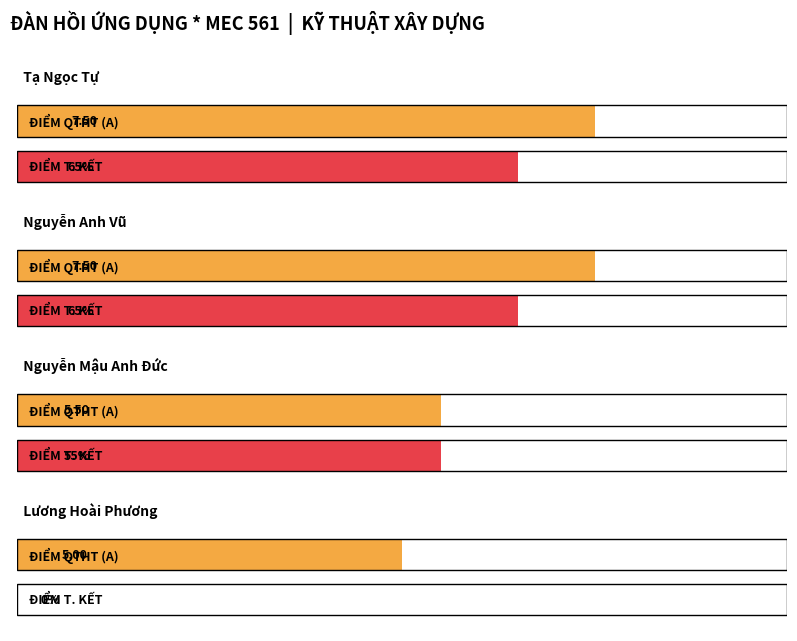

The ĐIỂM QTHT & KTHP (A) series shows 5.0 at Lương Hoài Phương. True or false?

True